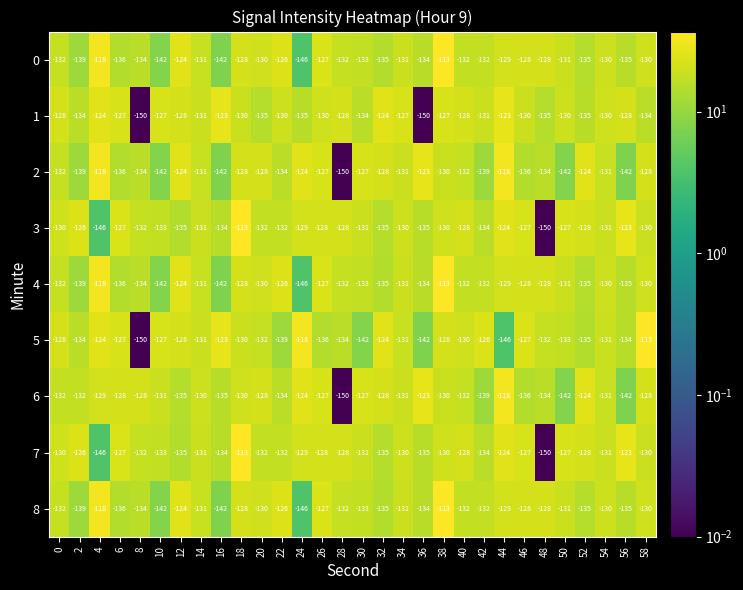

What is the maximum value shown in the chart?

-113